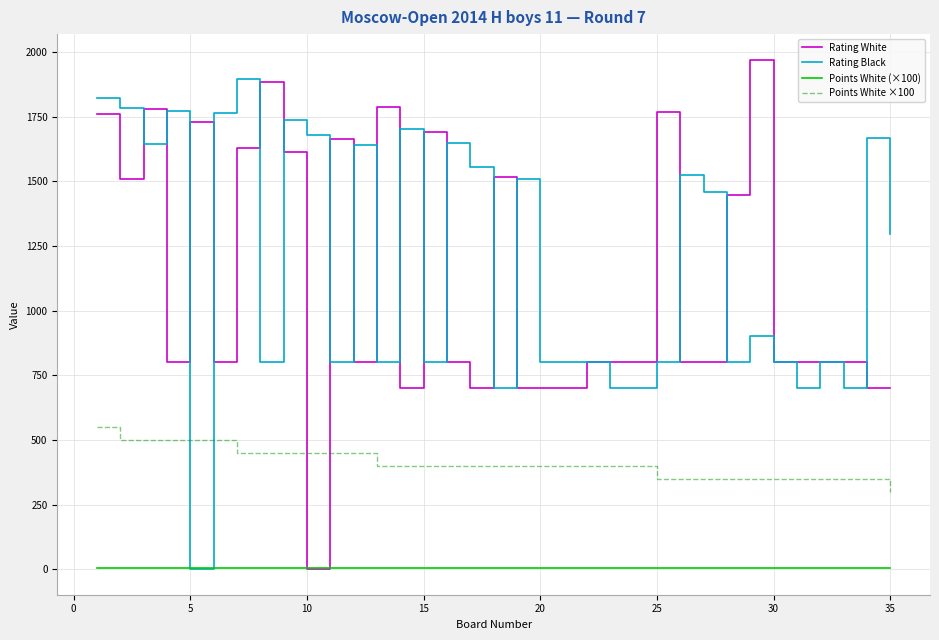

True or false: Points White ×100 and Points White (×100) cross at least once.

False